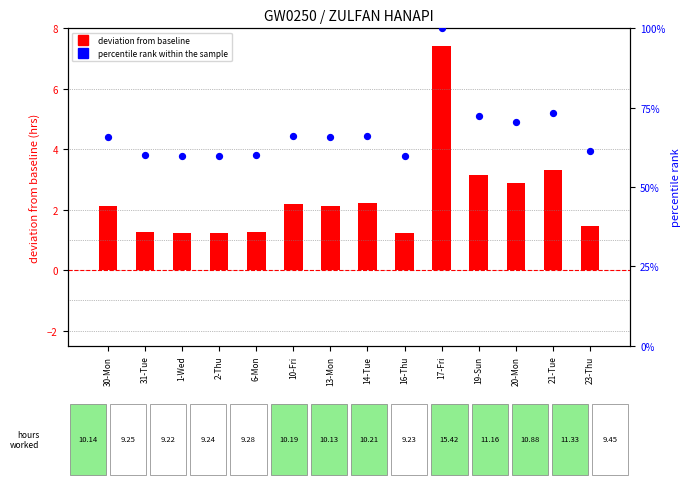

Which series reaches the minimum Y coordinate?

deviation from baseline